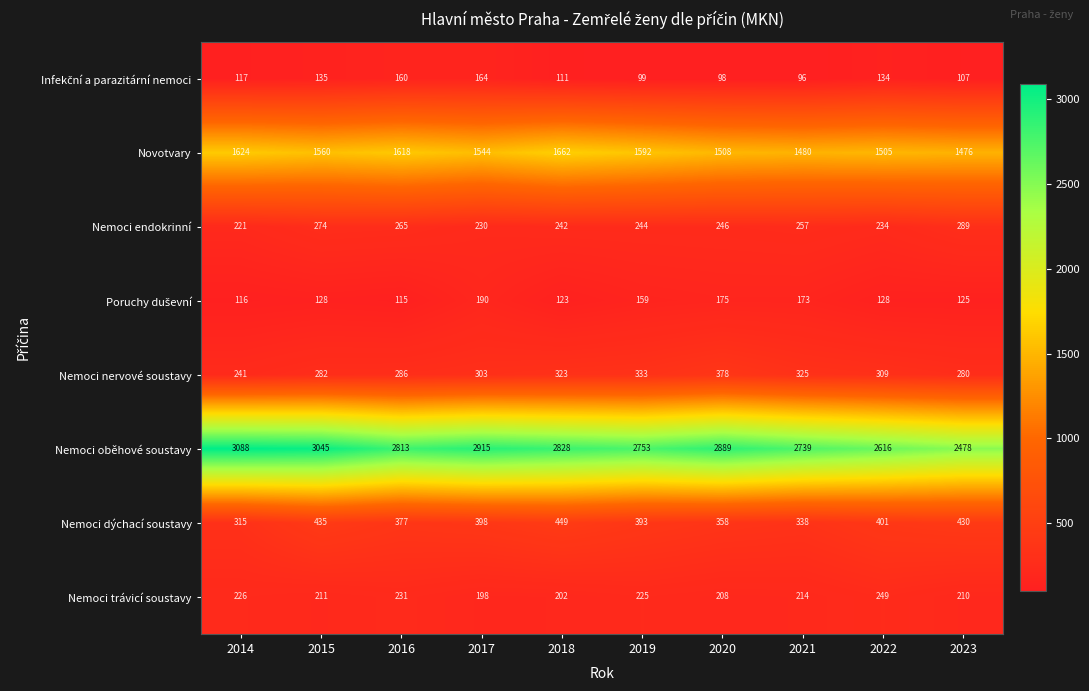

Which series has the widest spread of values?

Nemoci oběhové soustavy